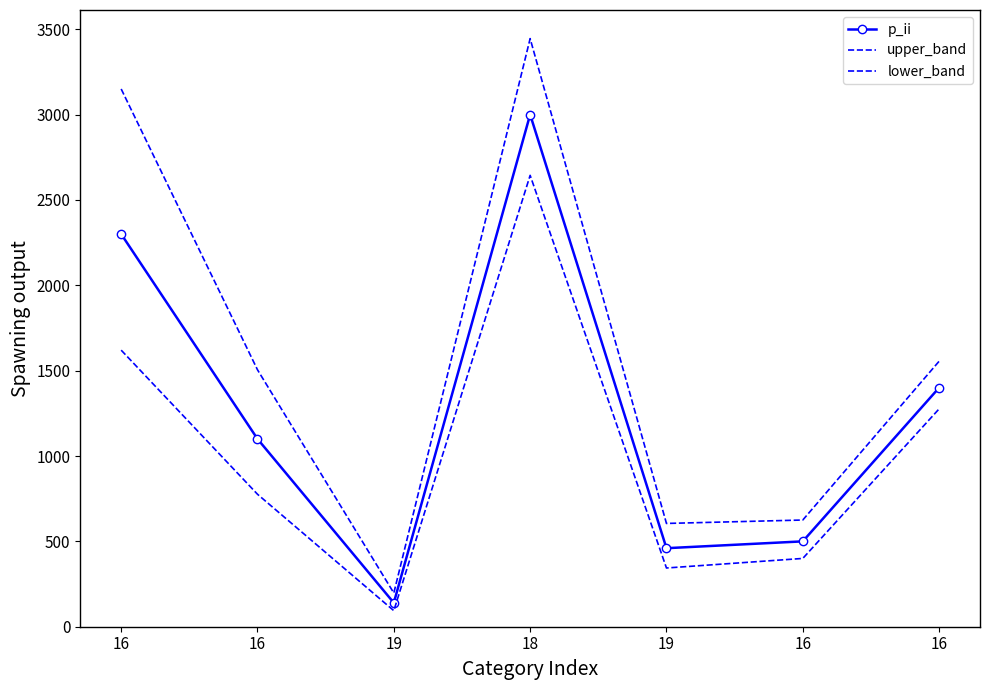

The value of lower_band at 16 is 400.0. True or false?

True